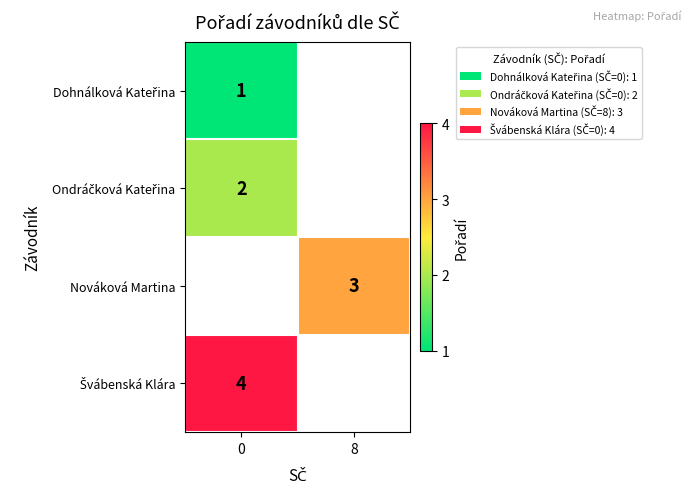

At how many categories does at least one series exceed 3?

1